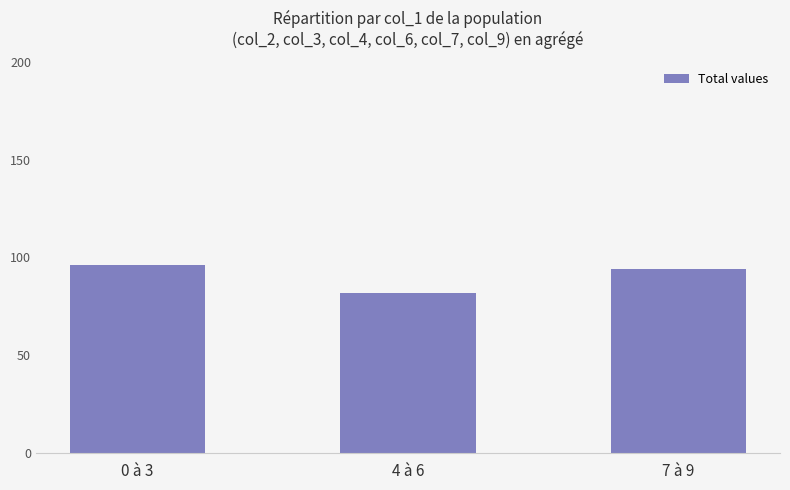

Does the chart contain any negative values?

No